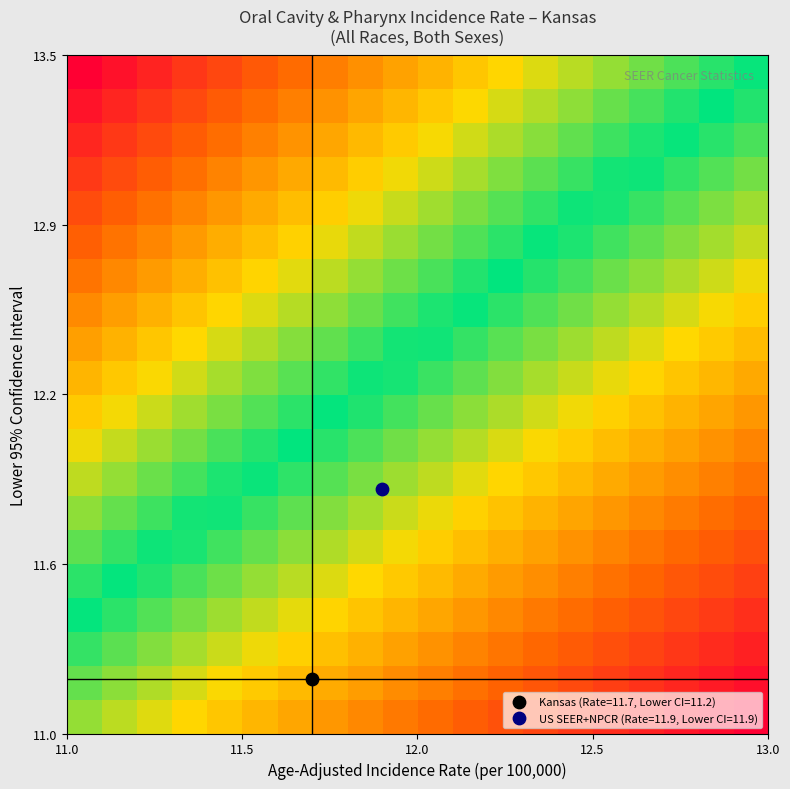

At how many categories does at least one series exceed 1?

20